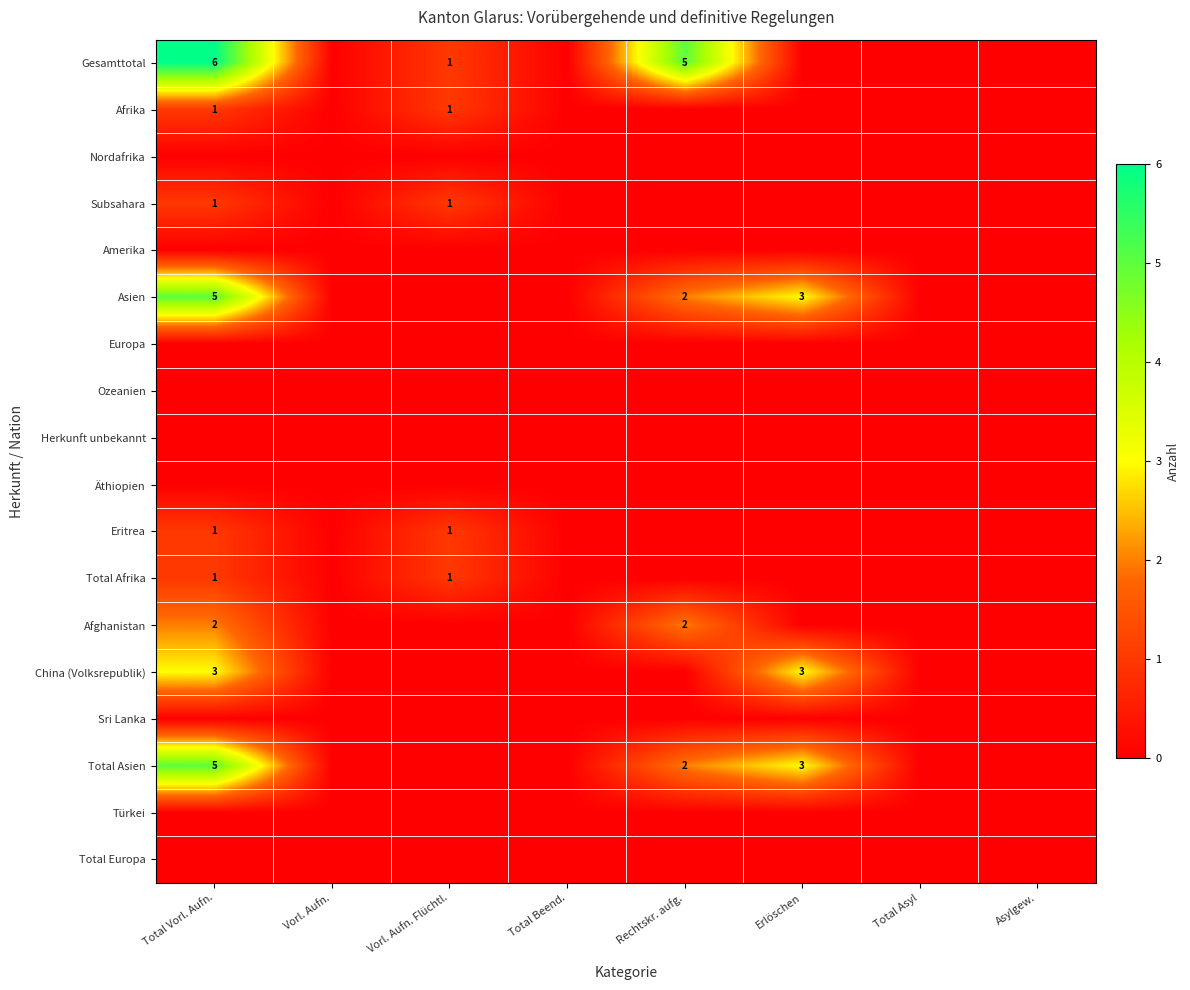

Is it true that Total Asien equals 3 at Rechtskr. aufg.?

False